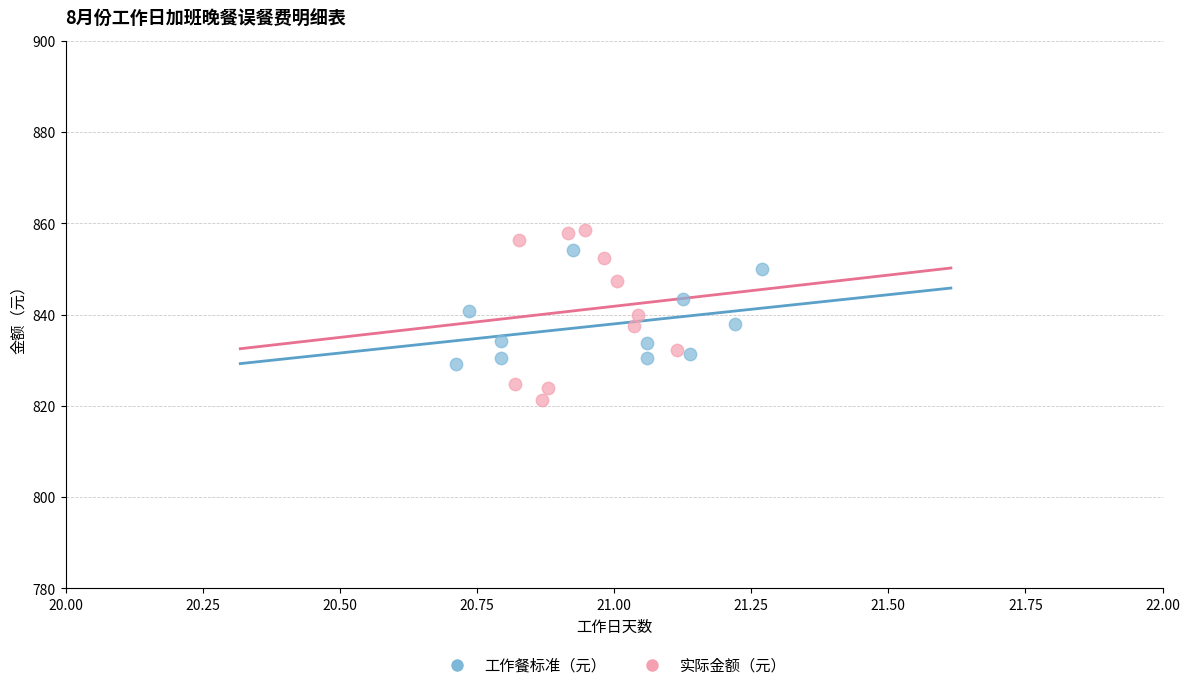

Which series contains the lowest Y value?

实际金额（元）